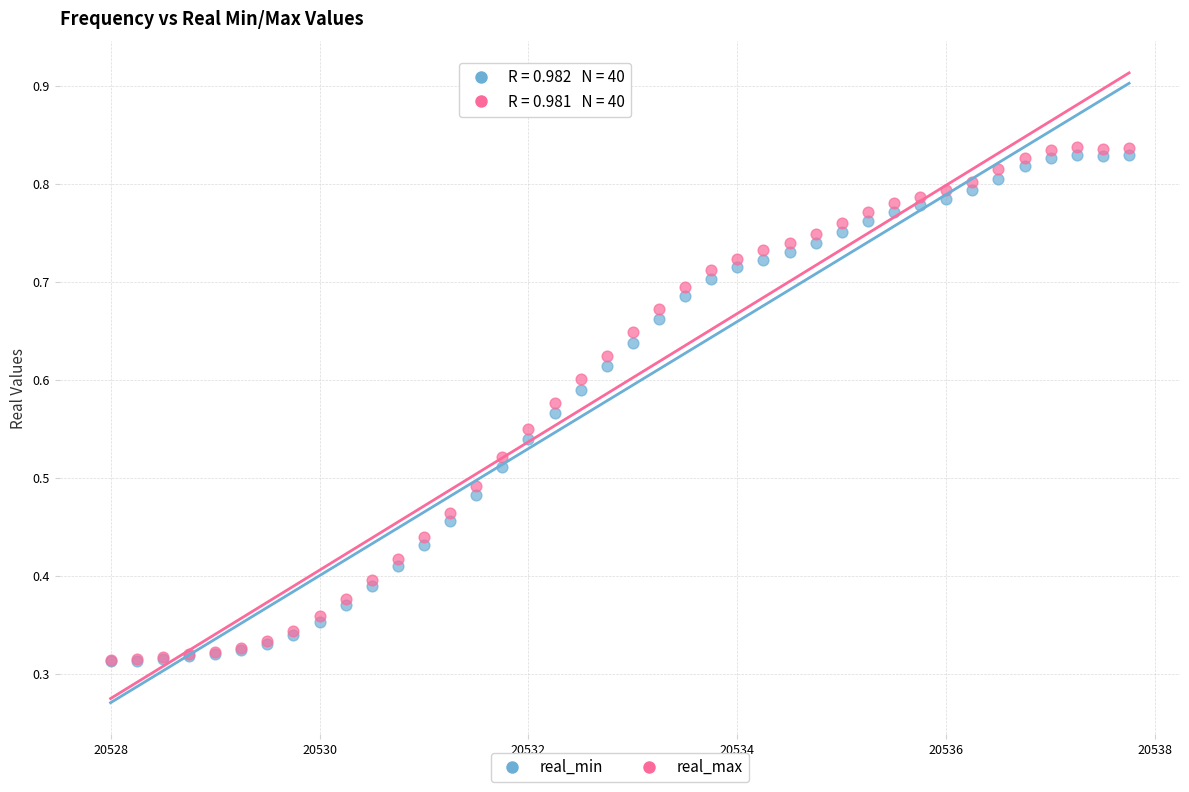

Which series contains the highest Y value?

real_max